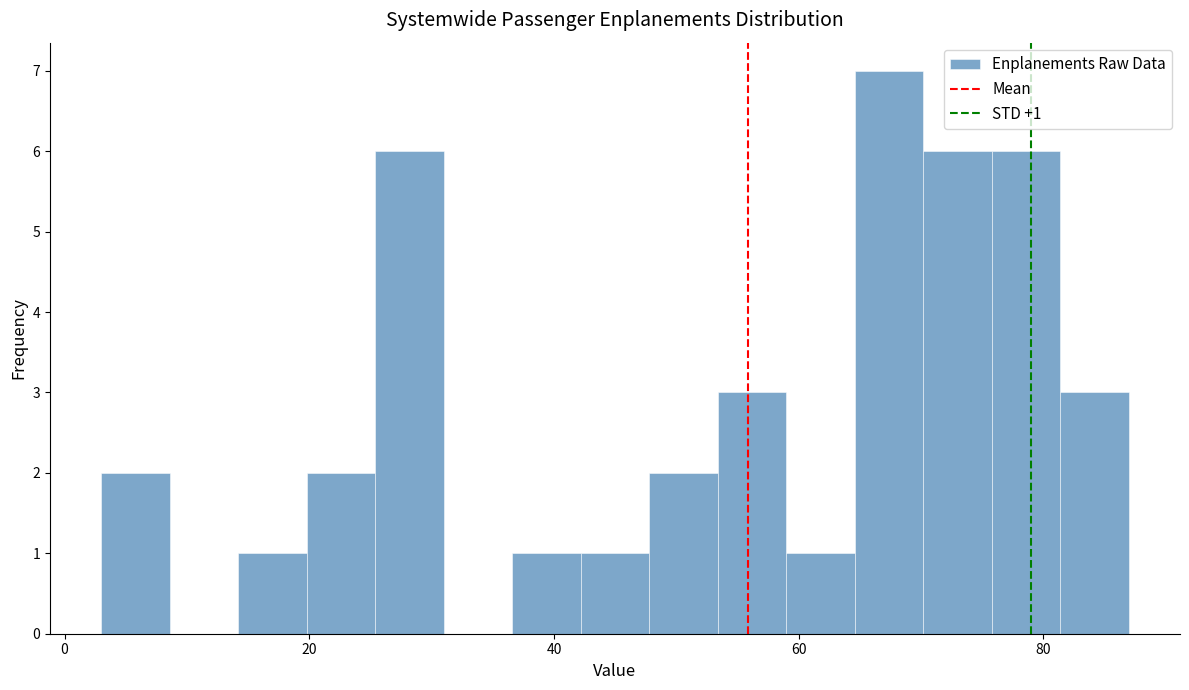

Around what value on the x-axis is the tallest bar? Give the approximate position of its centre, as read against the axis.

68